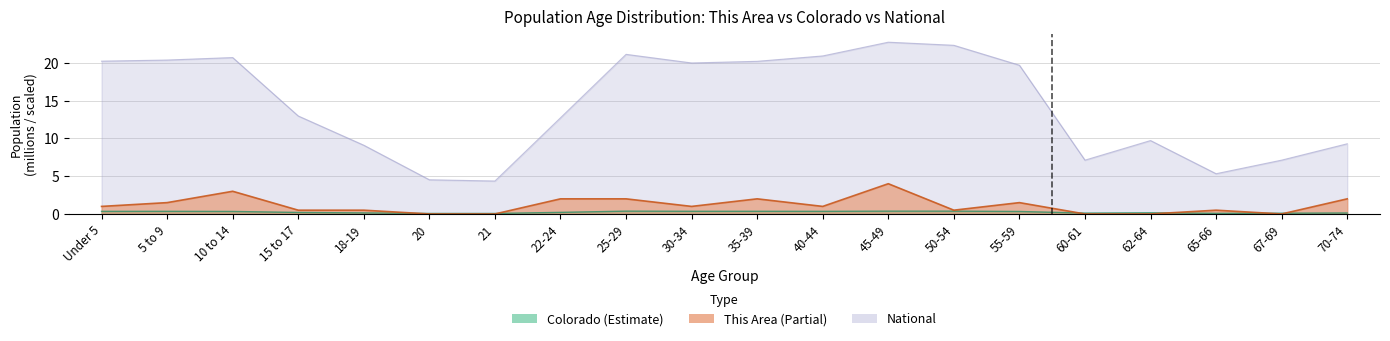

How many categories are shown in the chart?

20